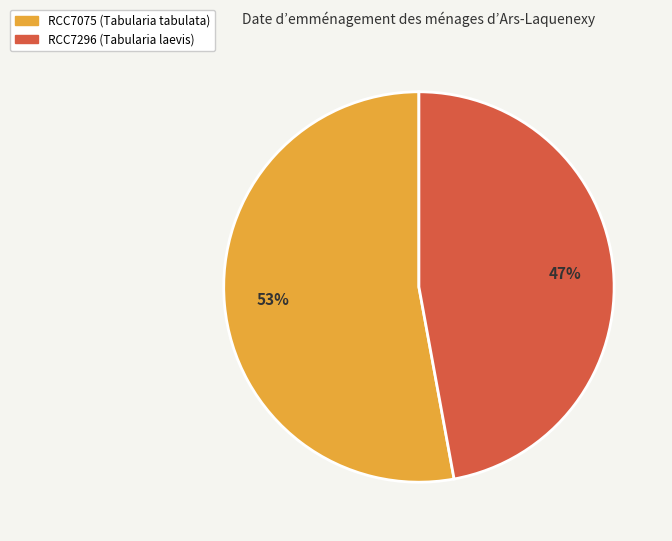

Which slice is the smallest?

RCC7296